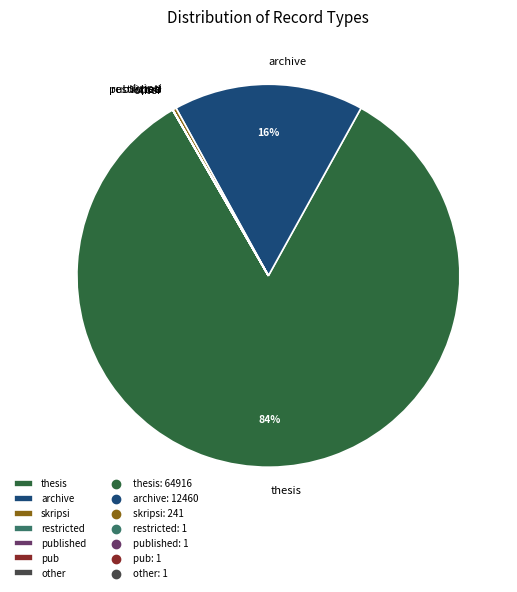

What is the ratio of the value at thesis to the value at skripsi?

269.4